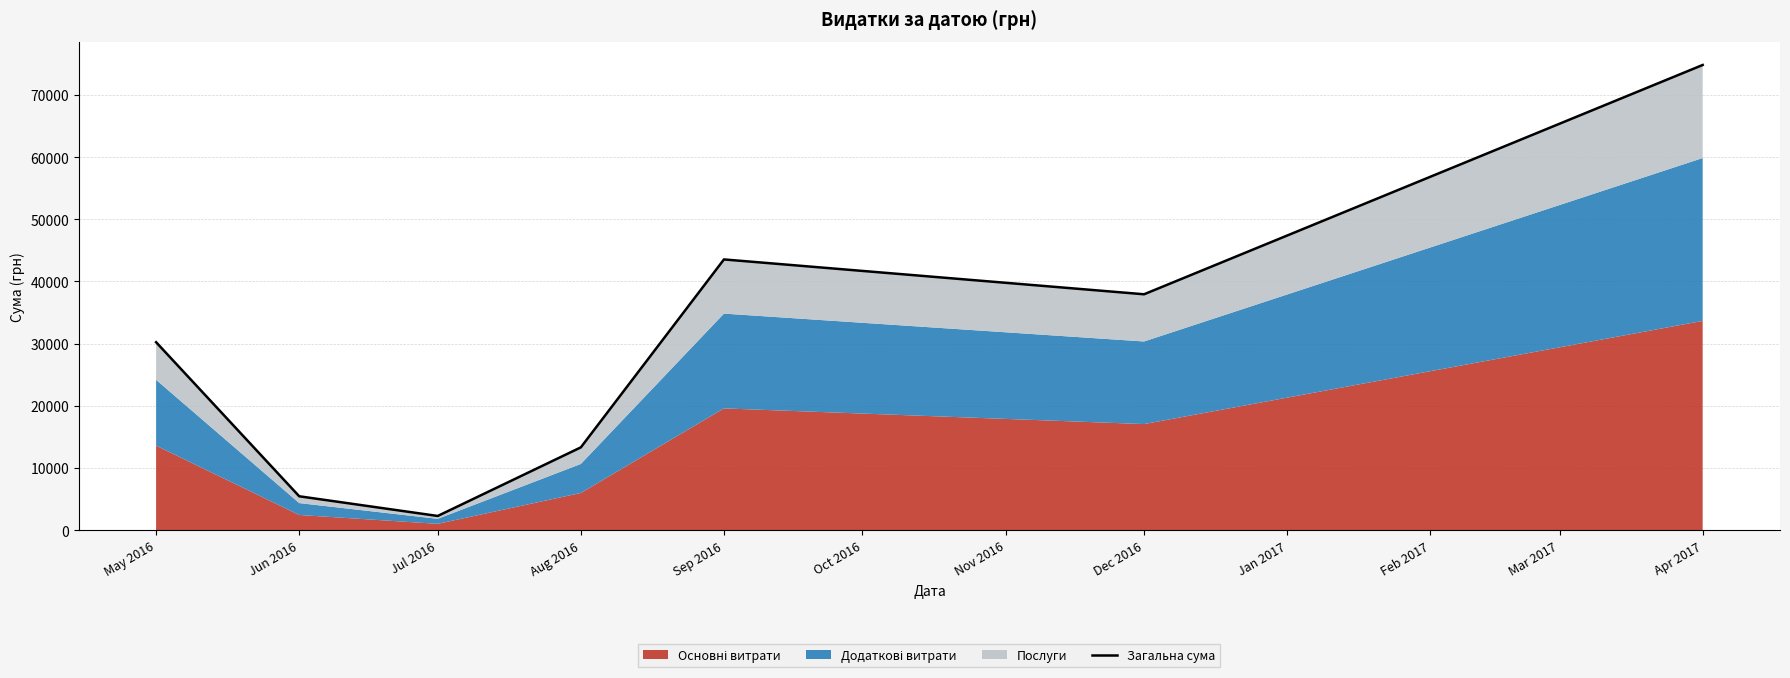

The chart shows a value of 5465.0 at Jun 2016. True or false?

True